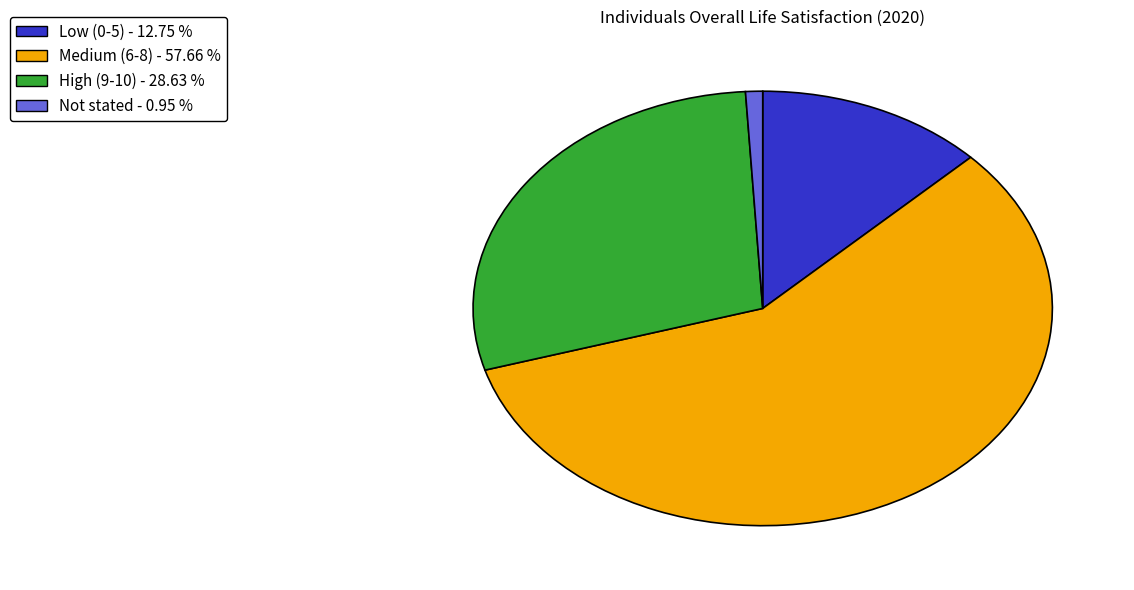

Which has a higher value, Low (0-5) - 12.75 % or High (9-10) - 28.63 %?

High (9-10) - 28.63 %